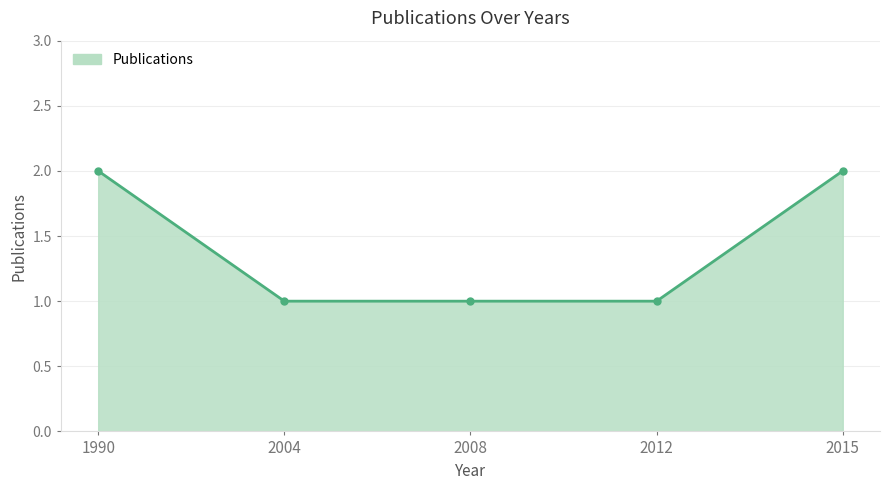

What is the approximate value at 2004?

1